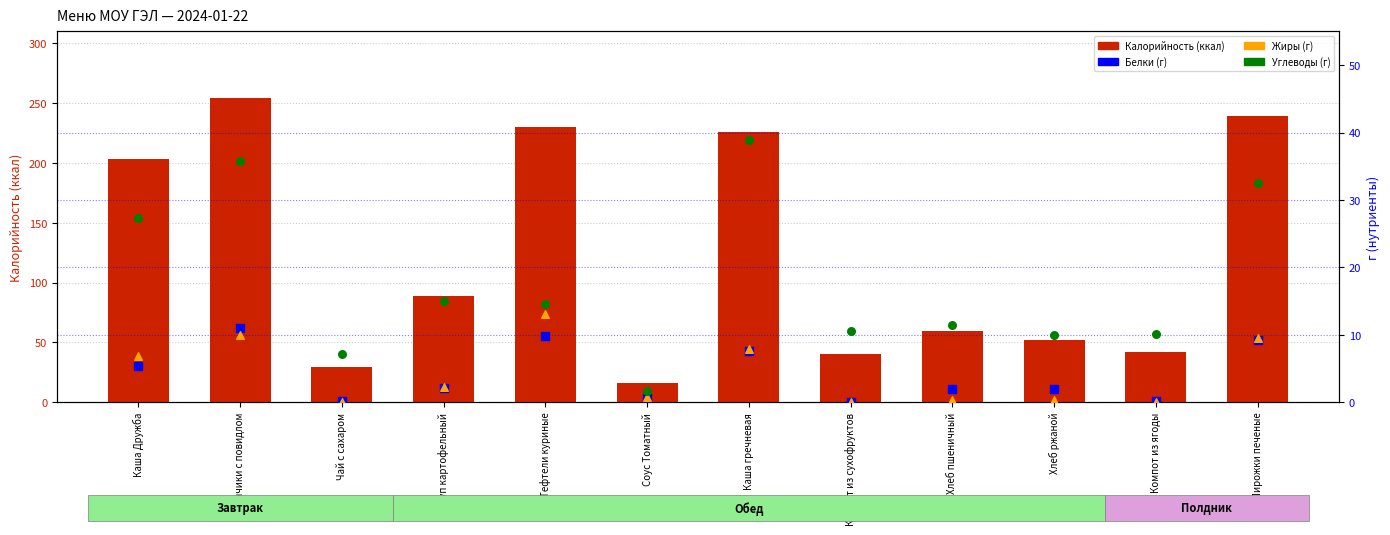

At how many categories does at least one series exceed 189?

5